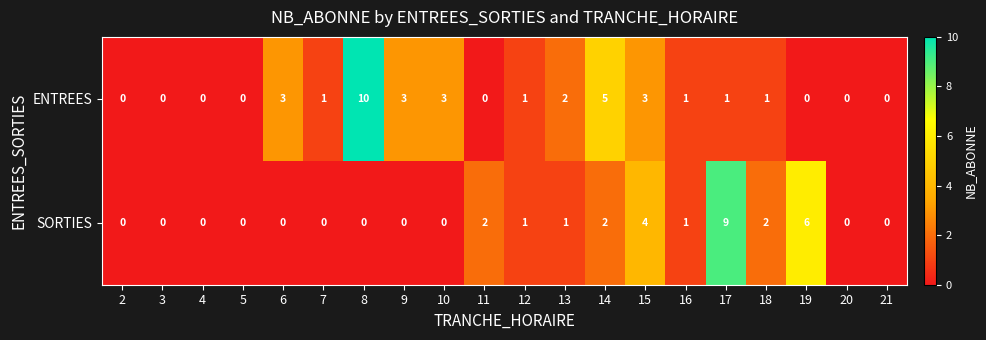

Is the value of ENTREES at 15 greater than the value of SORTIES at 14?

Yes